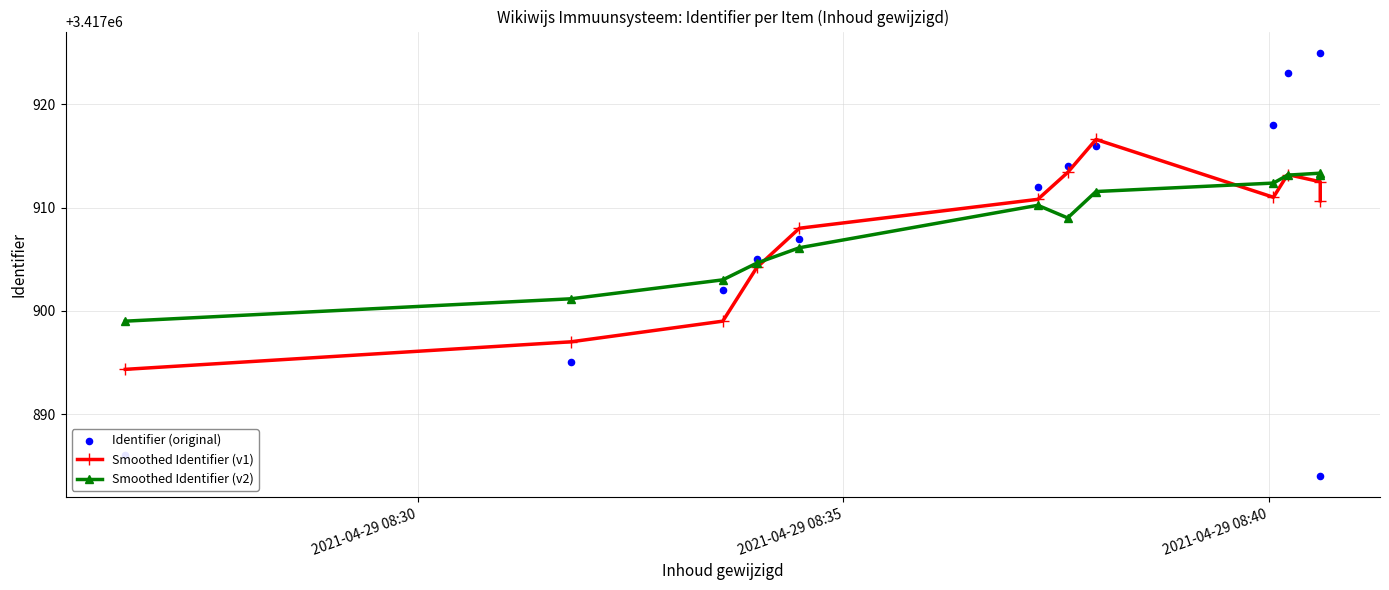

Which series contains the lowest Y value?

Identifier (original)